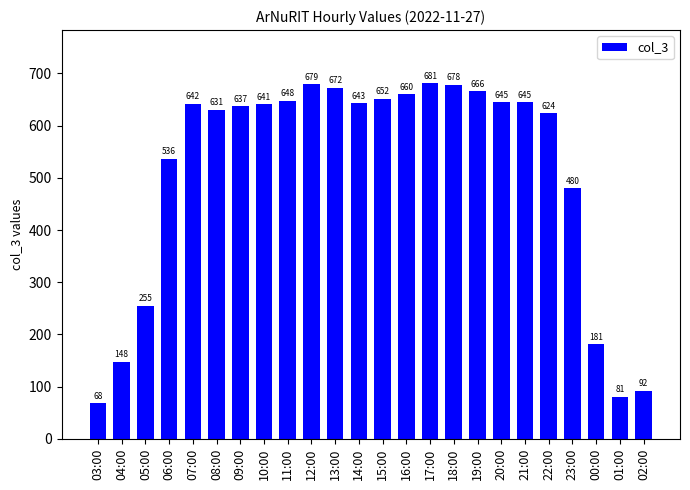

What is the label of the 21st bar from the right?

06:00